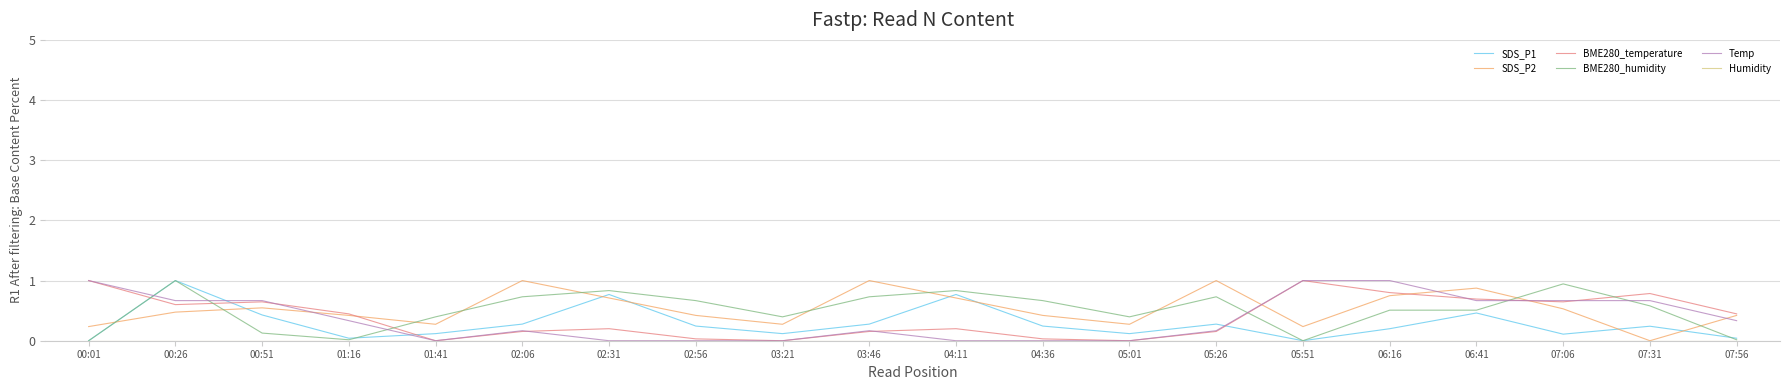

What is the highest value of the Temp series?

1.0